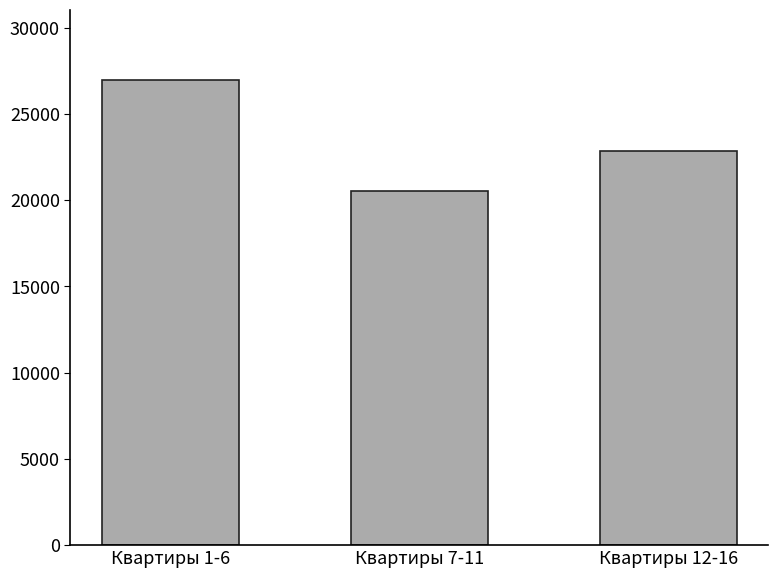

The chart shows a value of 28359.2 at Квартиры 7-11. True or false?

False